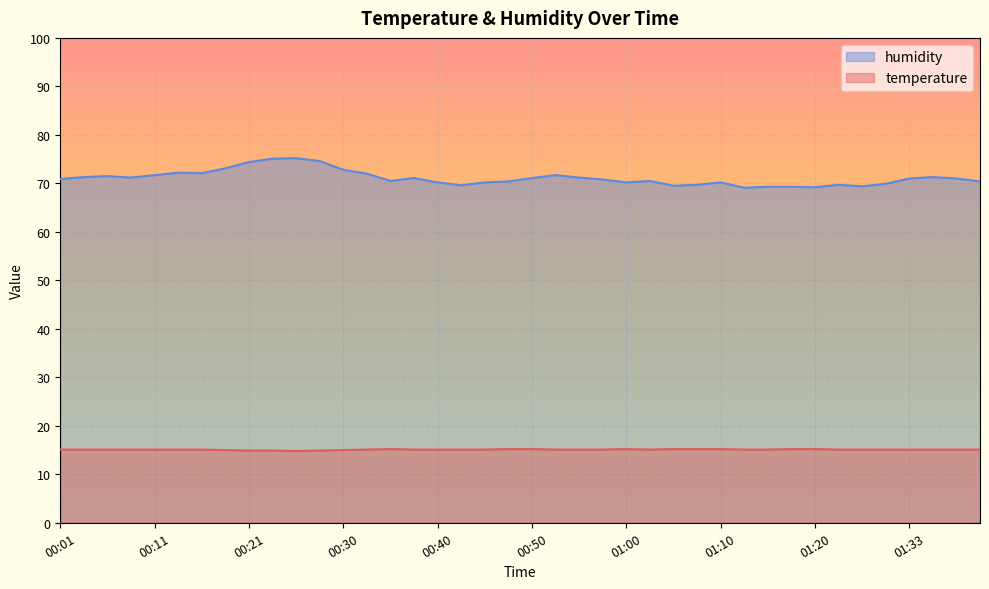

Reading left to right, transcribe all the data shown in this chart.

temperature: 00:01=15.1	00:04=15.1	00:06=15.1	00:09=15.1	00:11=15.1	00:13=15.1	00:16=15.1	00:18=15.0	00:21=14.9	00:23=14.9	00:26=14.8	00:28=14.9	00:30=15.0	00:33=15.1	00:35=15.2	00:38=15.1	00:40=15.1	00:43=15.1	00:45=15.1	00:48=15.2	00:50=15.2	00:53=15.1	00:55=15.1	00:57=15.1	01:00=15.2	01:02=15.1	01:05=15.2	01:07=15.2	01:10=15.2	01:12=15.1	01:15=15.1	01:17=15.2	01:20=15.2	01:22=15.1	01:25=15.1	01:27=15.1	01:33=15.1	01:35=15.1	01:38=15.1	01:40=15.1
humidity: 00:01=70.9	00:04=71.3	00:06=71.5	00:09=71.2	00:11=71.7	00:13=72.2	00:16=72.1	00:18=73.1	00:21=74.4	00:23=75.1	00:26=75.2	00:28=74.6	00:30=72.8	00:33=72.0	00:35=70.5	00:38=71.1	00:40=70.2	00:43=69.6	00:45=70.2	00:48=70.4	00:50=71.1	00:53=71.7	00:55=71.2	00:57=70.8	01:00=70.2	01:02=70.5	01:05=69.5	01:07=69.7	01:10=70.2	01:12=69.1	01:15=69.3	01:17=69.3	01:20=69.2	01:22=69.7	01:25=69.4	01:27=69.9	01:33=71.0	01:35=71.3	01:38=71.0	01:40=70.4